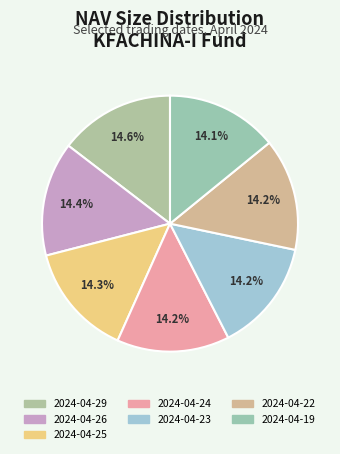

Which has a higher value, 2024-04-26 or 2024-04-22?

2024-04-26